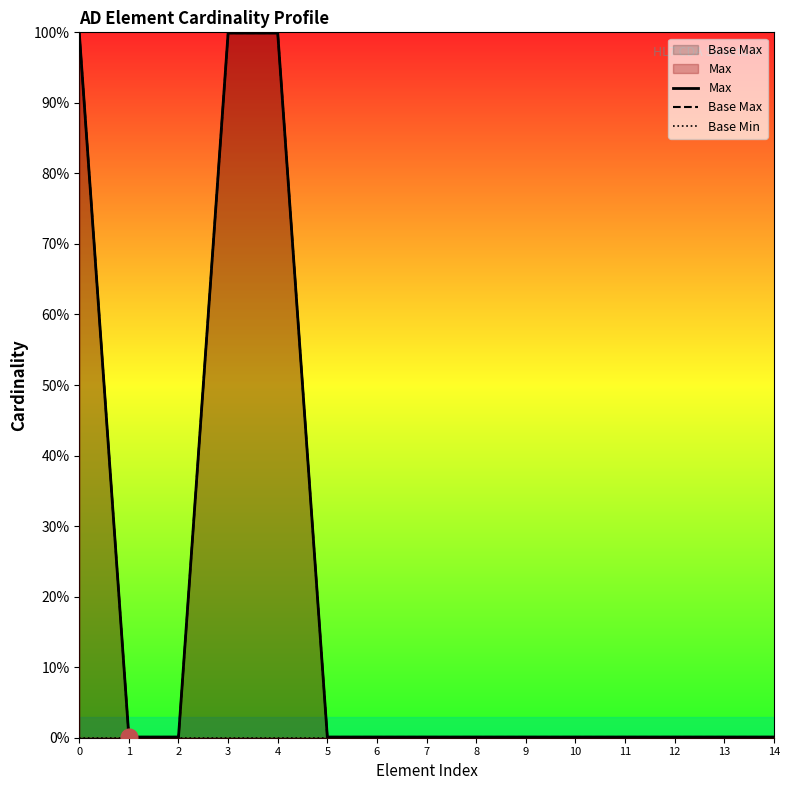

What is the difference between the maximum and minimum values in the Max series?

998